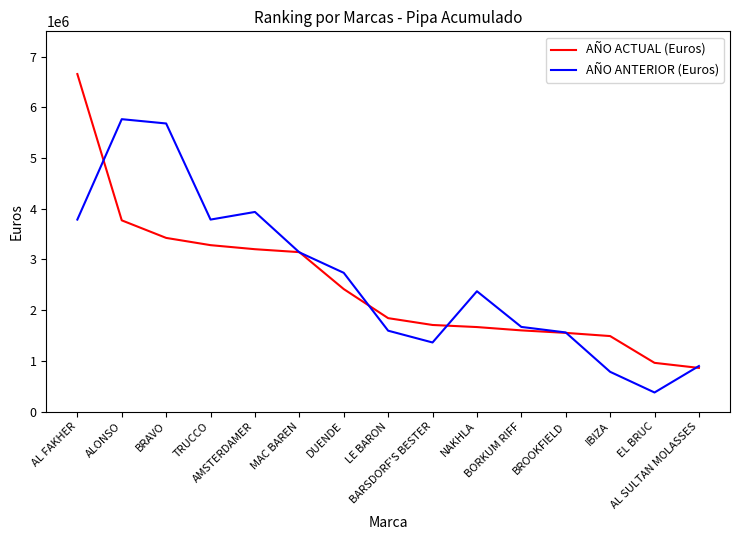

Does the chart display data point markers on the line(s)?

No